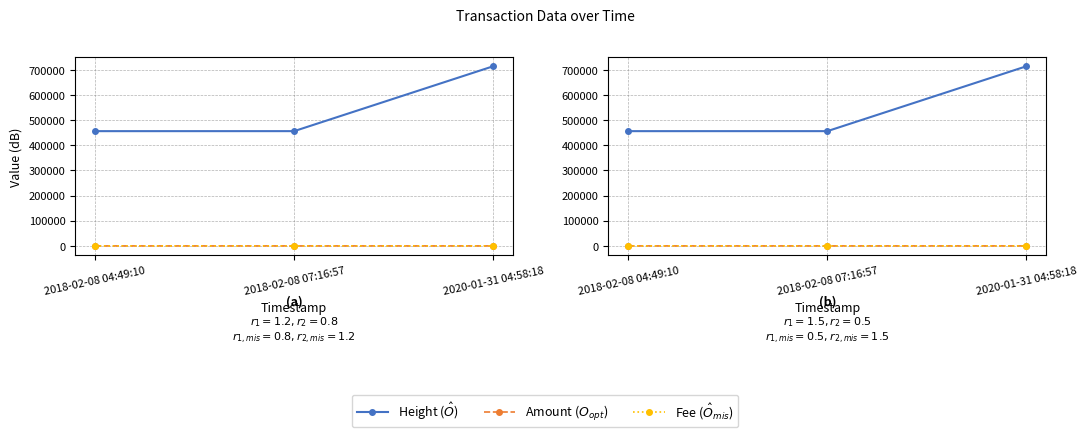

At which label does Height first exceed 456198?

2020-01-31 04:58:18